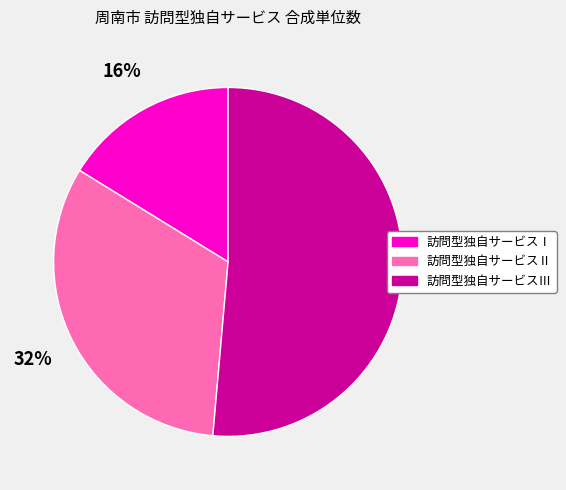

Which has a higher value, 訪問型独自サービスⅠ or 訪問型独自サービスⅢ?

訪問型独自サービスⅢ